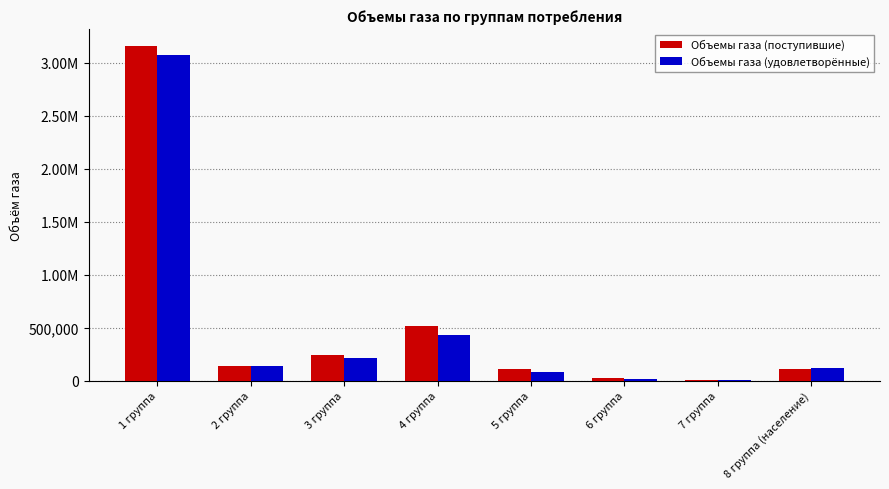

What is the difference between the Объемы газа (удовлетворённые) values at 7 группа and 8 группа (население)?

113493.6